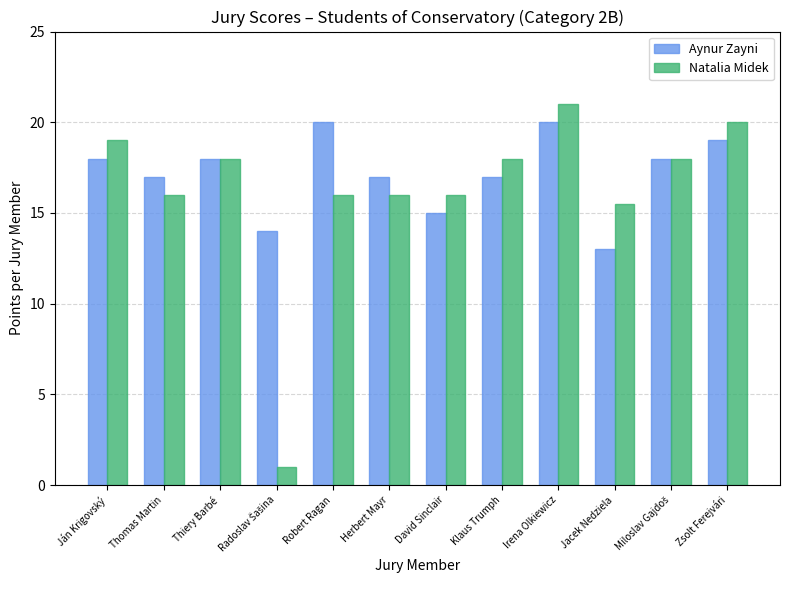

Which series has the largest total across all categories?

Aynur Zayni